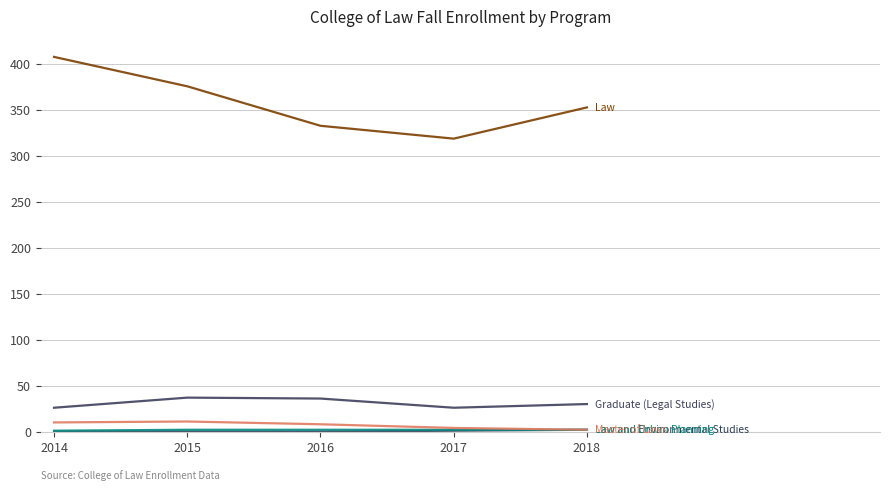

Reading left to right, what are all the values shown in this chart?

Law: 2014=408	2015=376	2016=333	2017=319	2018=353
Law and Environmental Studies: 2014=0	2015=0	2016=0	2017=1	2018=2
Law and Urban Planning: 2014=1	2015=2	2016=2	2017=2	2018=2
Master of Laws: 2014=10	2015=11	2016=8	2017=4	2018=2
Graduate (Legal Studies): 2014=26	2015=37	2016=36	2017=26	2018=30